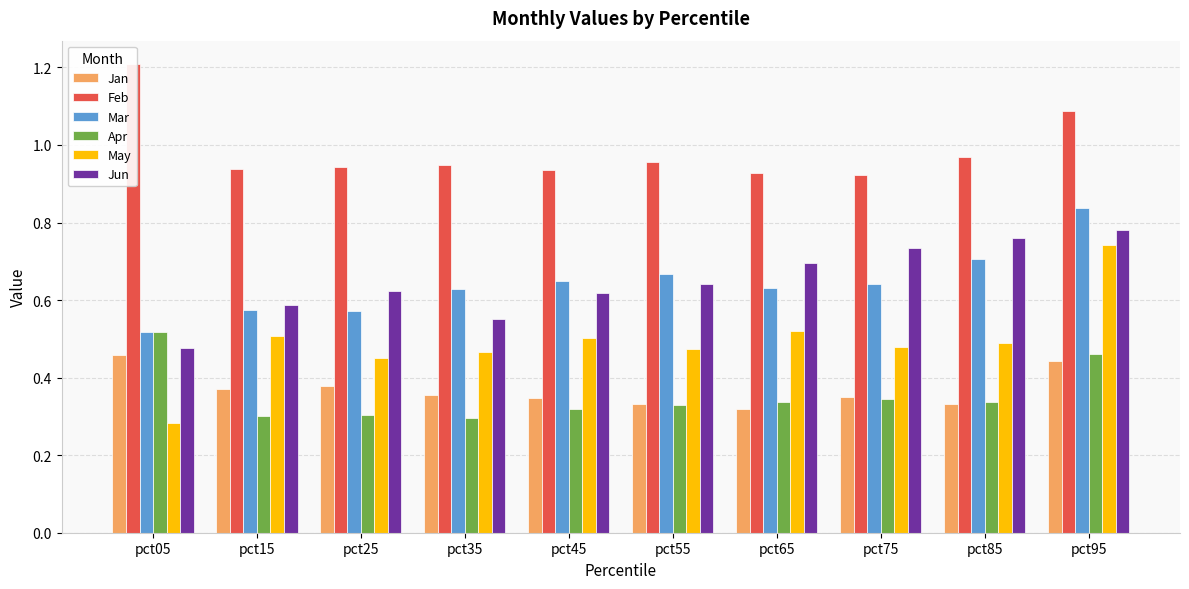

List the series in order of their peak value, lowest first.

Jan, Apr, May, Jun, Mar, Feb